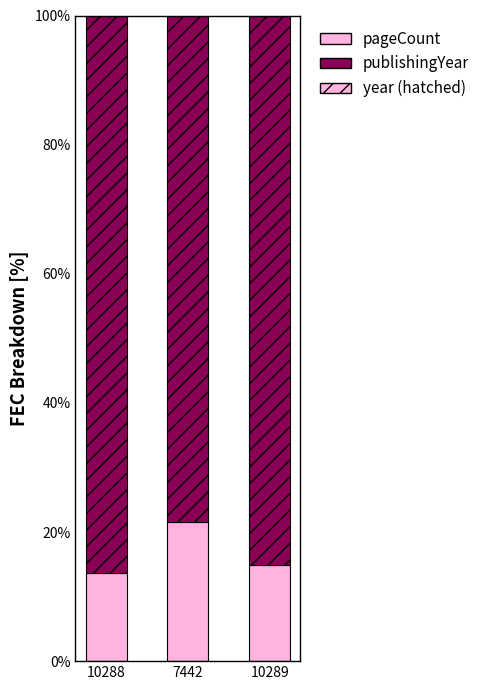

Which series has the largest total across all categories?

publishingYear